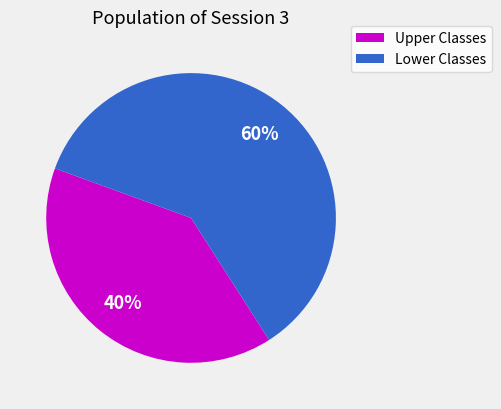

Is there any slice that represents more than half of the pie?

Yes